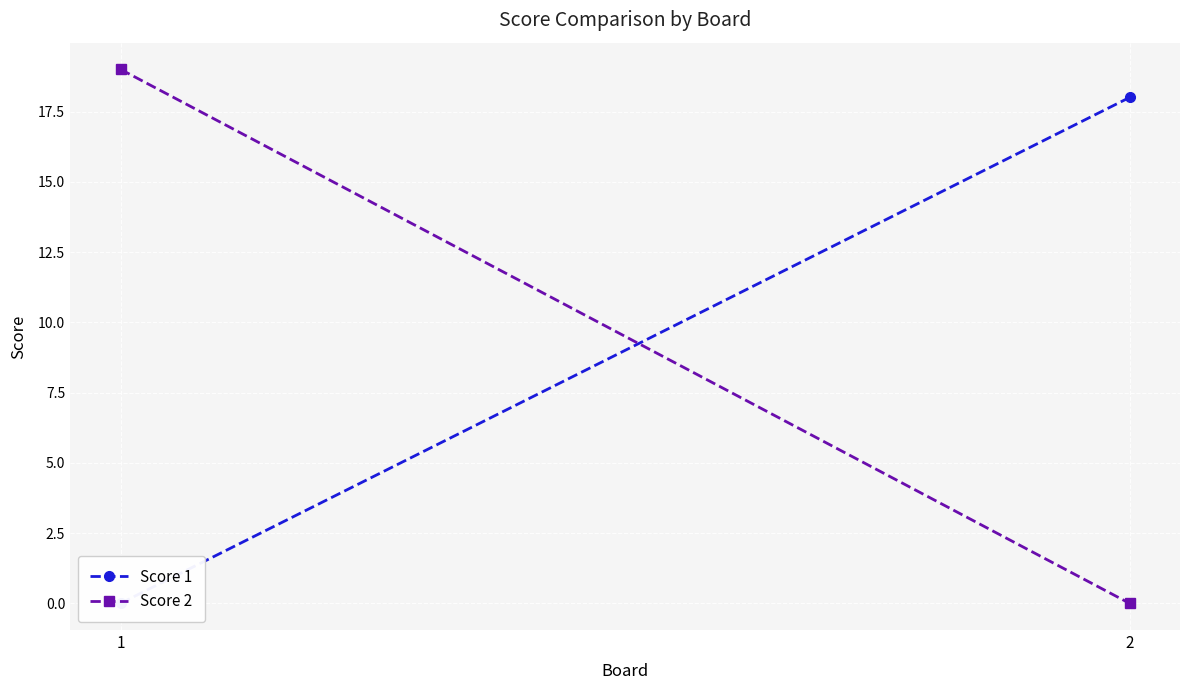

How many Score 2 values are between 0 and 19?

2